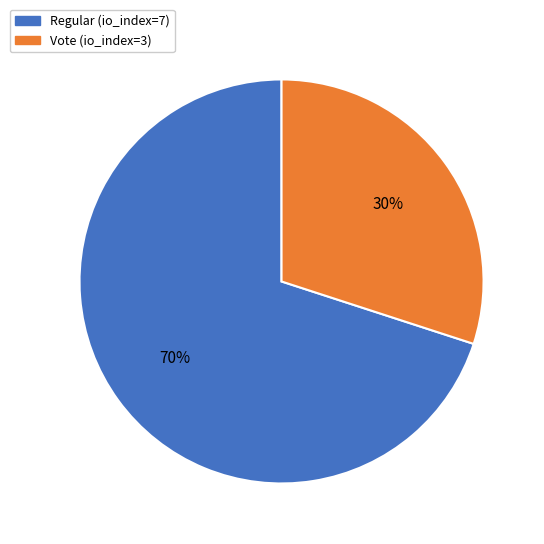

Is Regular (io_index=7) the majority of the pie?

Yes